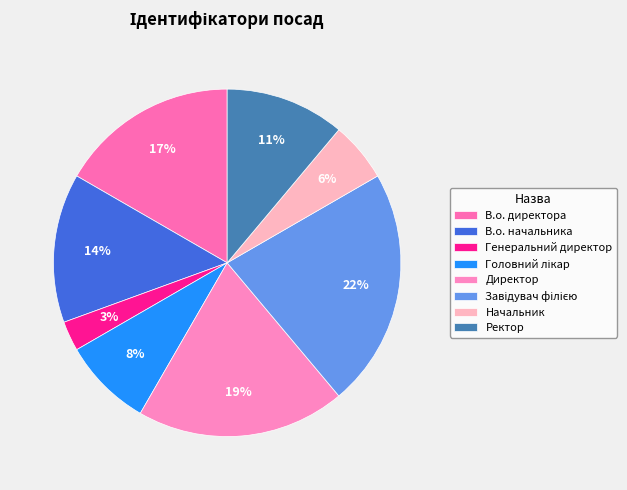

How many slices are in this pie chart?

8